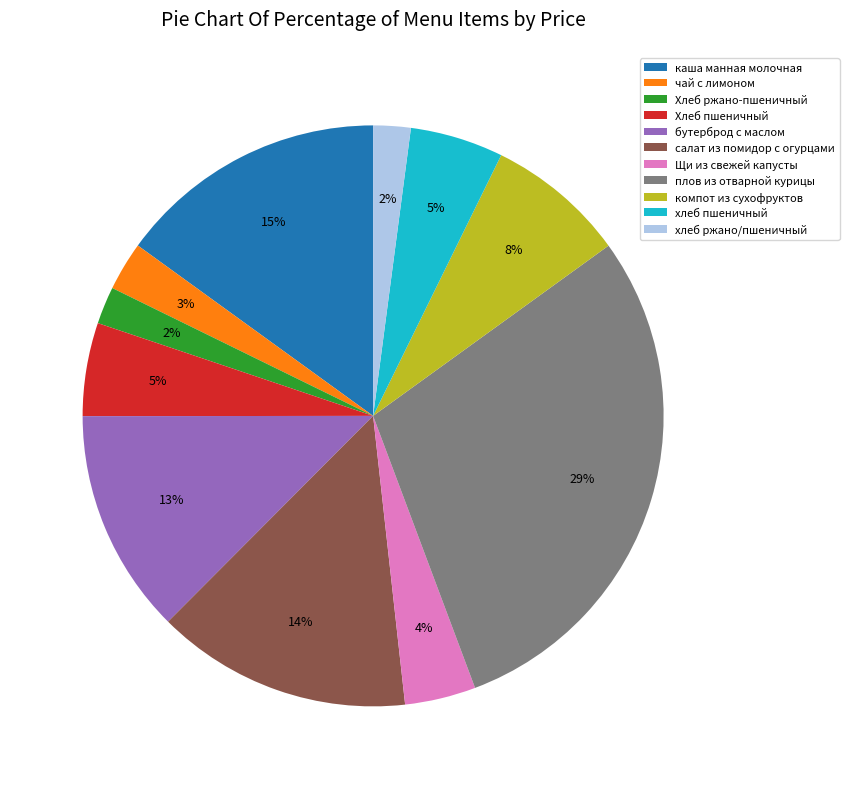

Is хлеб ржано/пшеничный the majority of the pie?

No